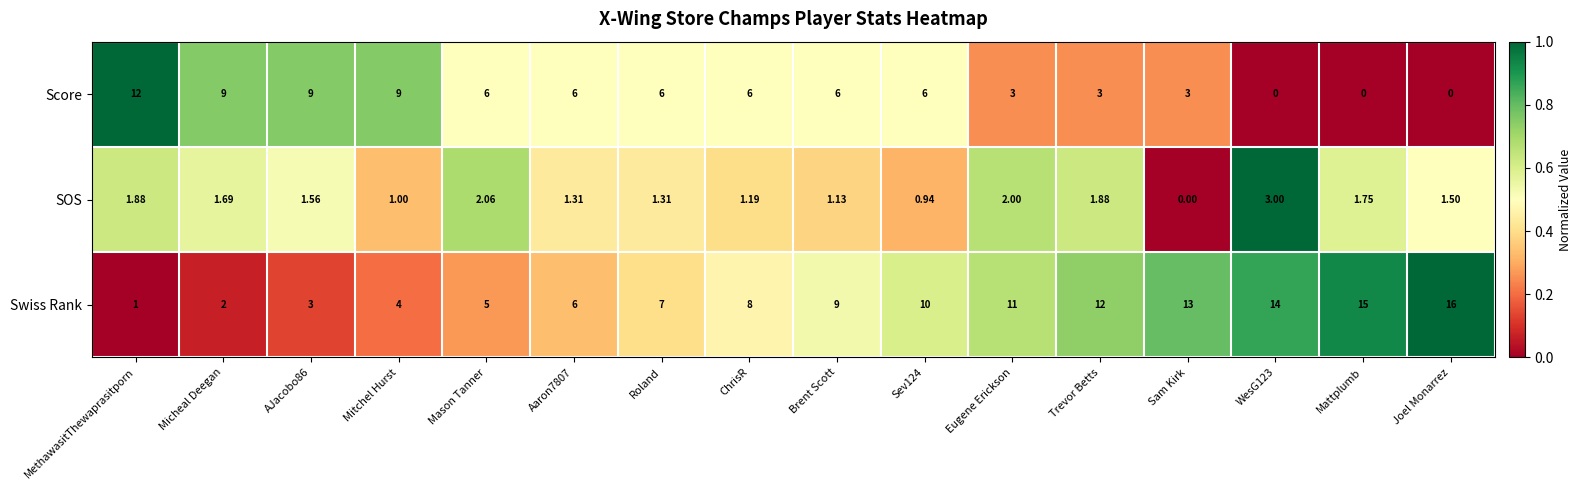

At which label is Swiss Rank closest to 8?

ChrisR